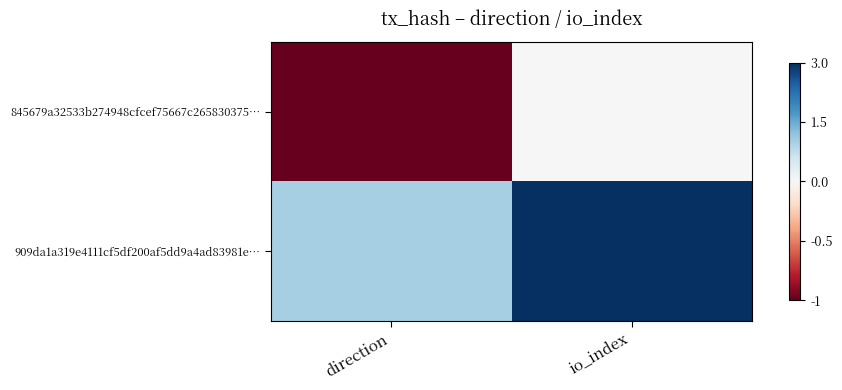

Reading left to right, what are all the values shown in this chart?

845679a32533b274948cfcef75667c265830375…: direction=-1	io_index=0
909da1a319e4111cf5df200af5dd9a4ad83981e…: direction=1	io_index=3